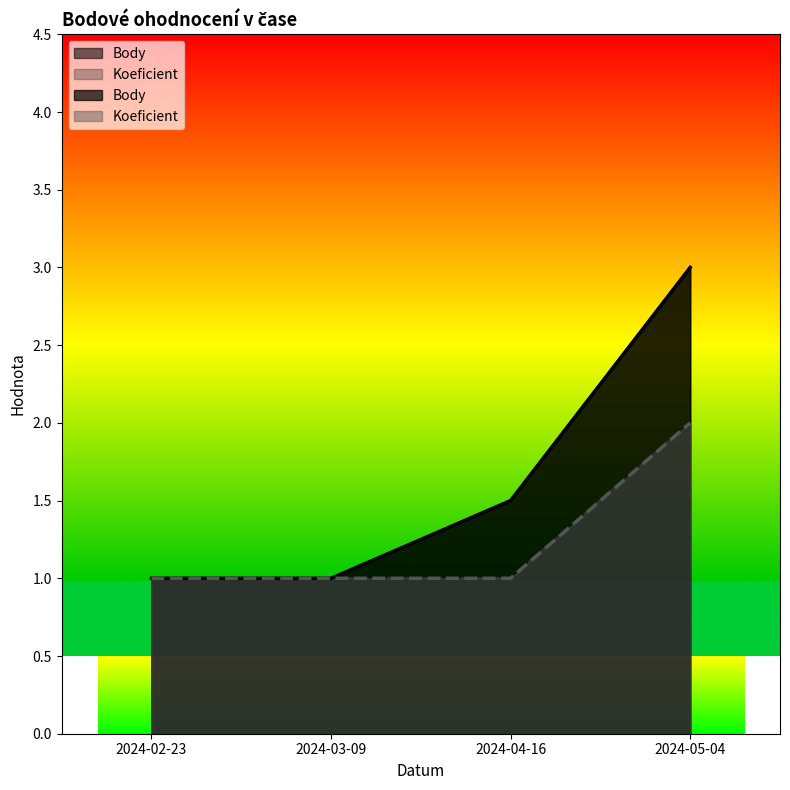

At which category is the sum across all series the highest?

2024-05-04